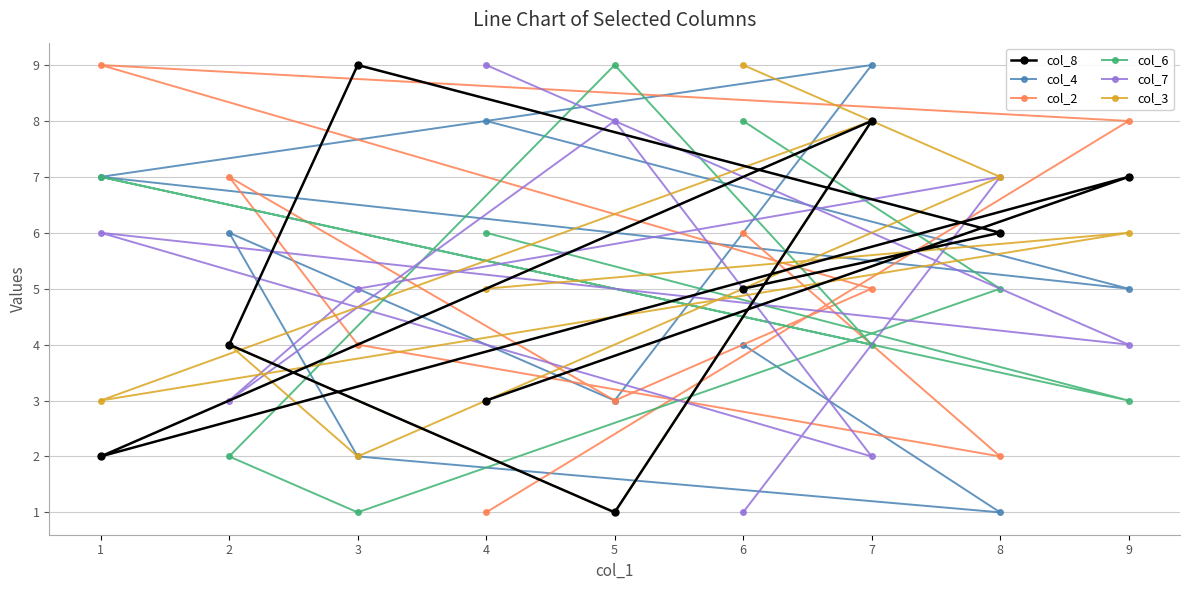

True or false: col_8 and col_3 intersect in this chart.

True